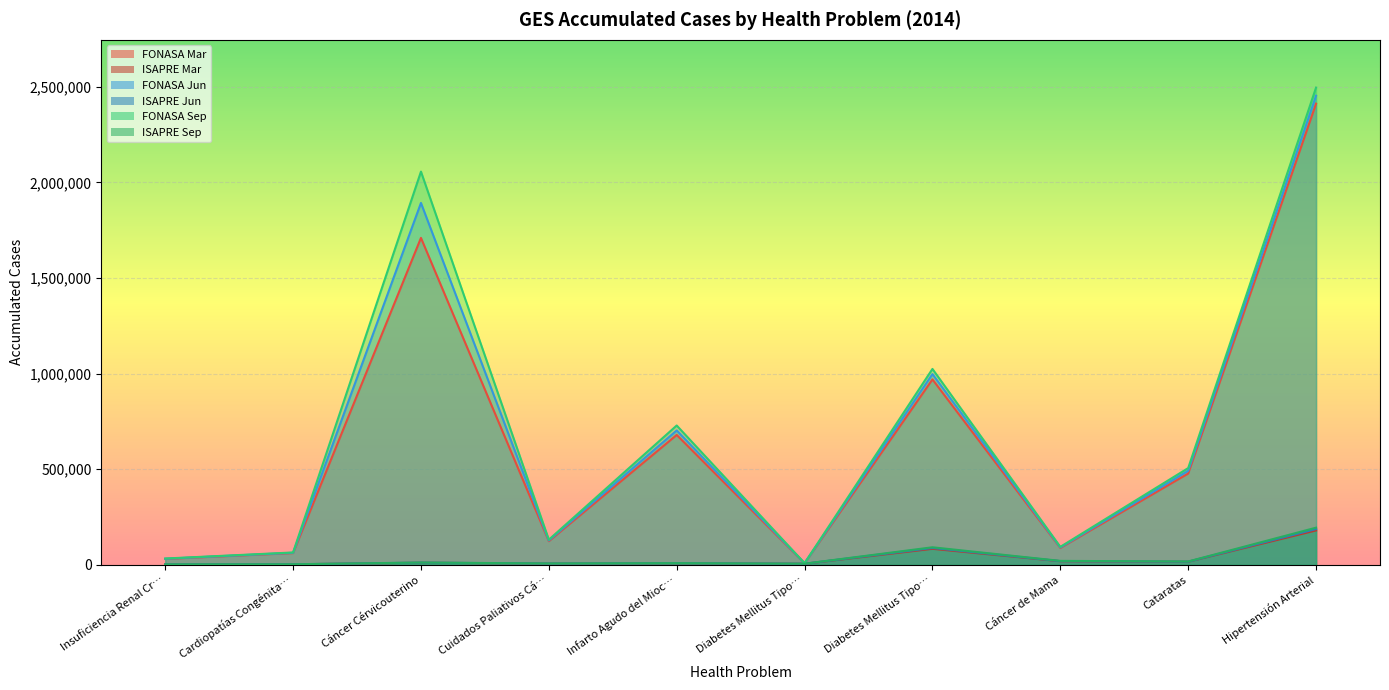

Where is ISAPRE Sep nearest to the value 98829?

Diabetes Mellitus Tipo…